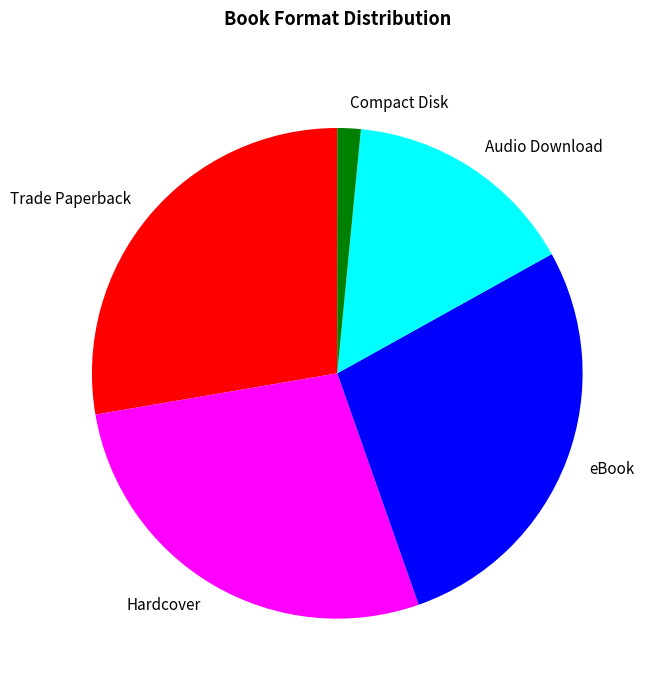

Is it true that Hardcover is 28% of the pie?

True